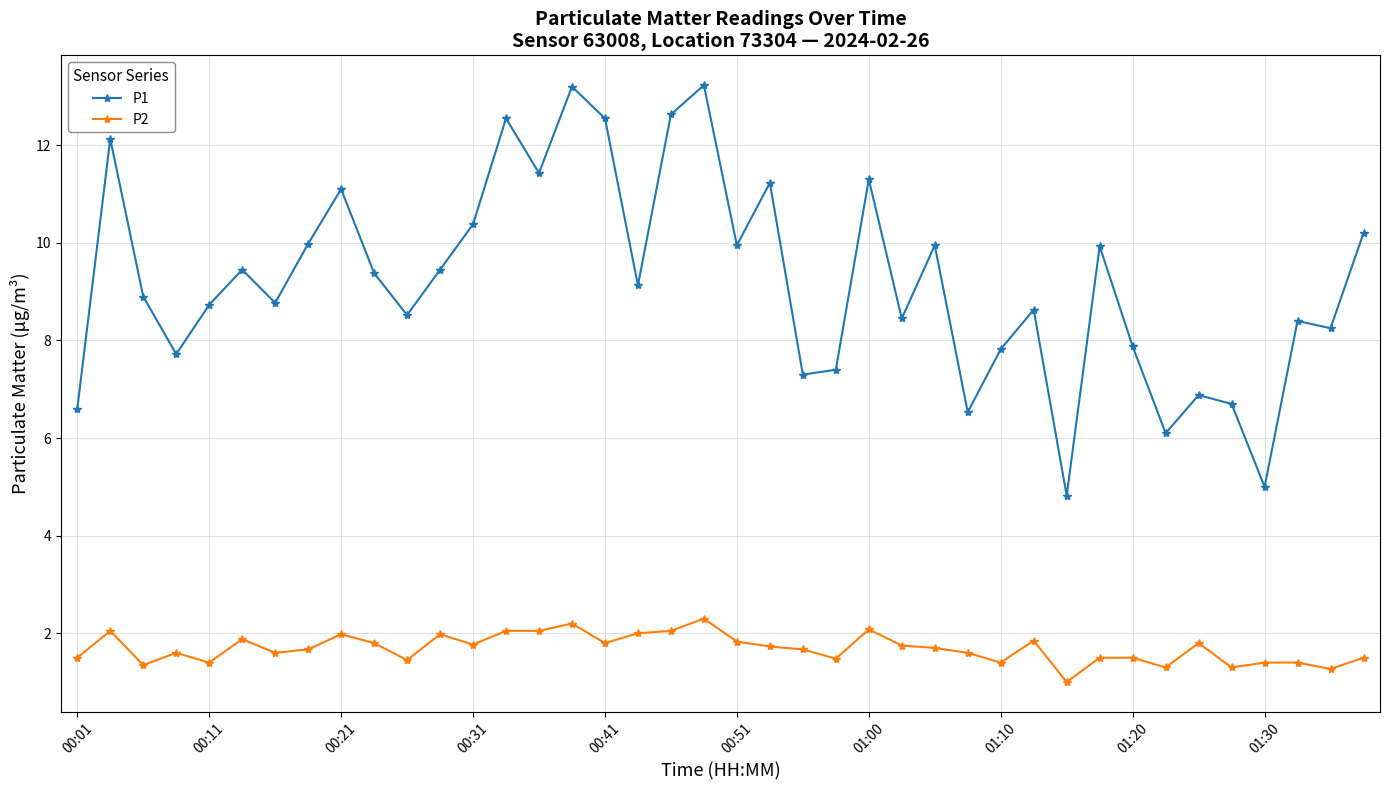

What is the maximum value for P2?

2.3